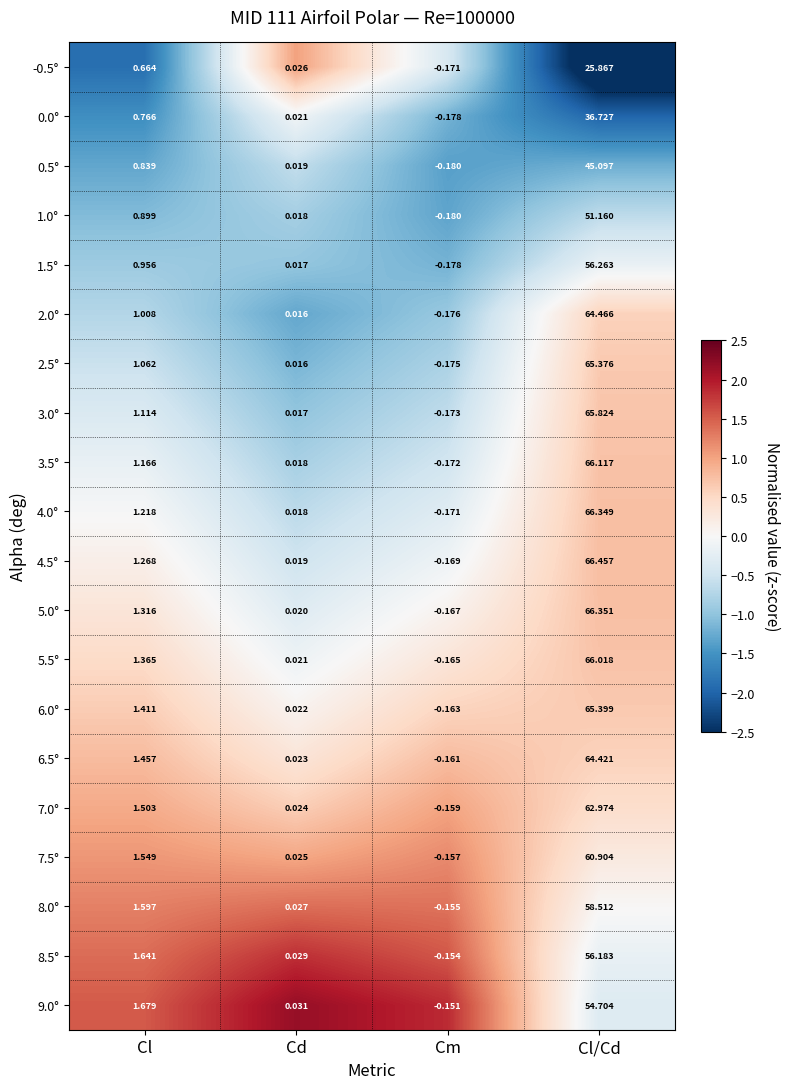

At which label does 2.0° first exceed 1?

Cl